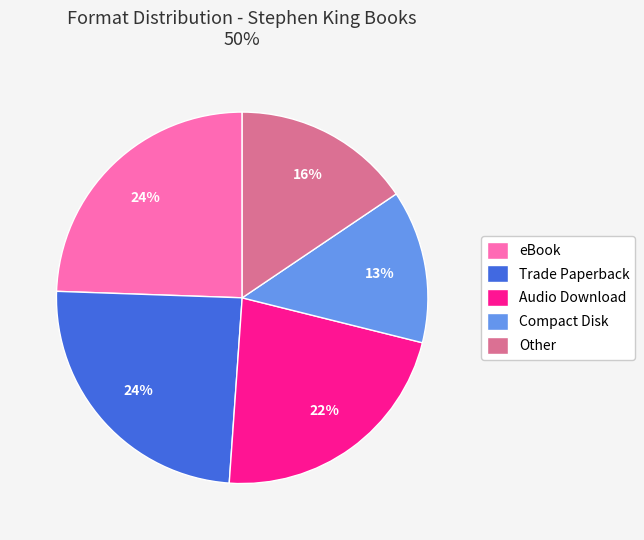

Does any single category account for the majority?

No